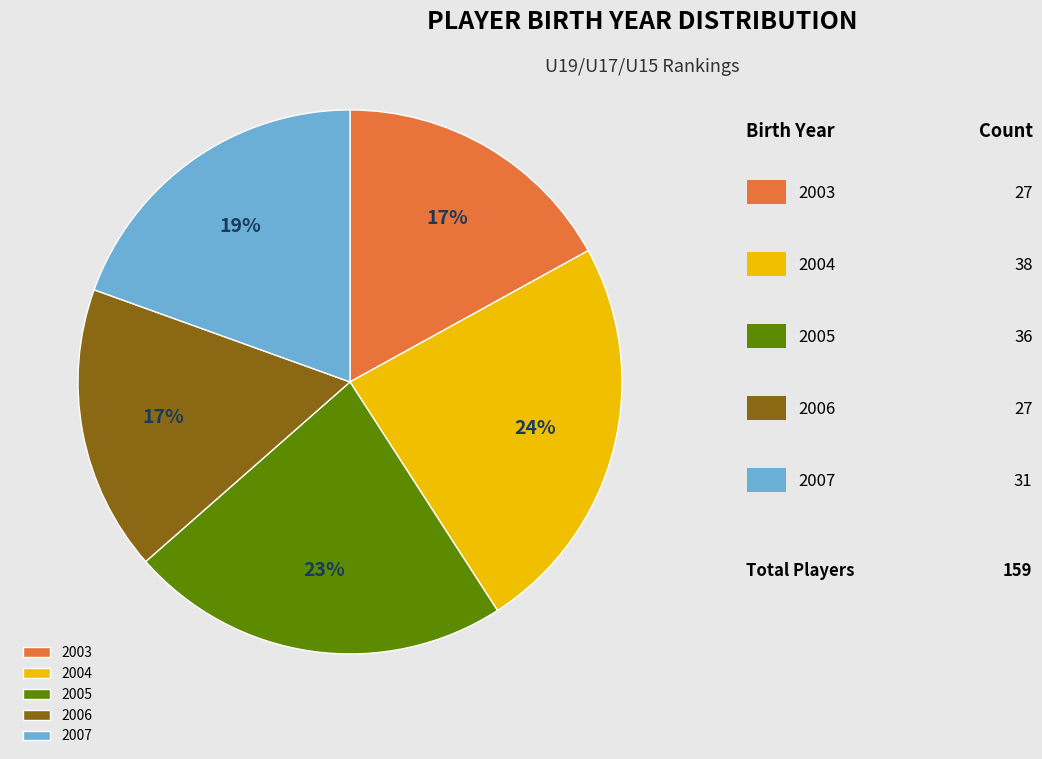

To the nearest percent, what is the difference between the 2003 and 2005 slice percentages?

6%